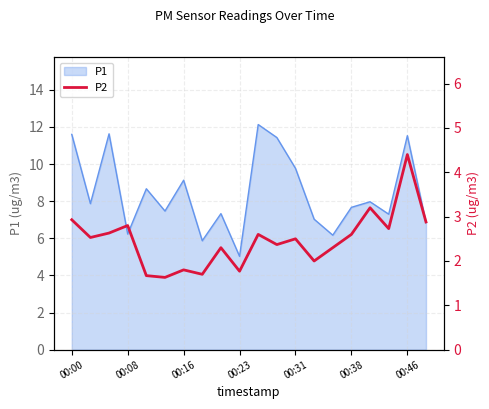

How many points are higher than both their immediate neighbors (excluding endpoints)?

7